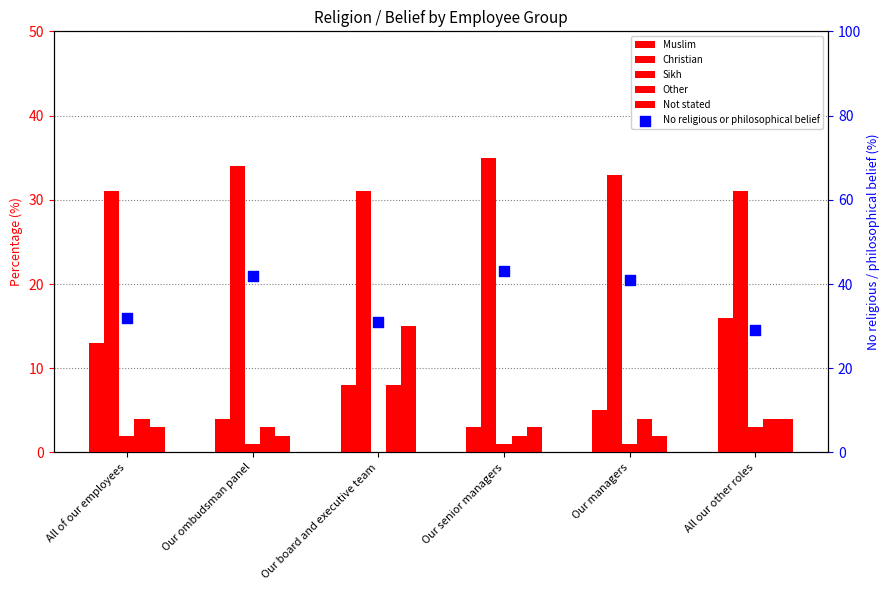

Which series has the largest total across all categories?

No religious or philosophical belief